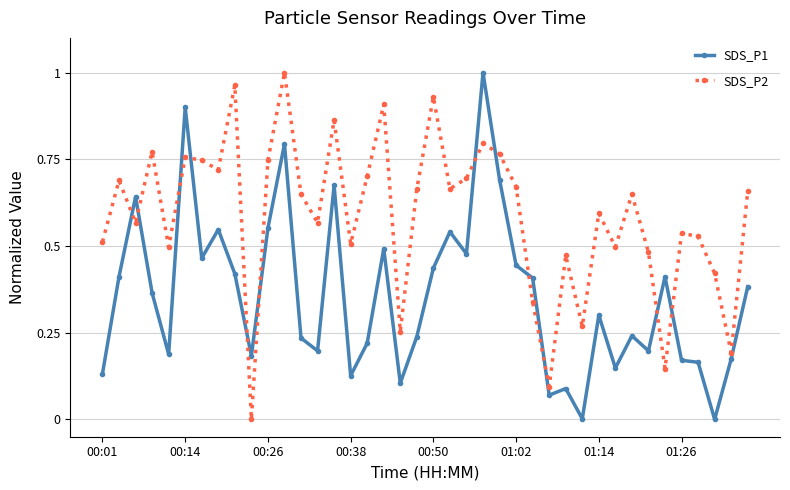

How many times do SDS_P2 and SDS_P1 cross each other?

12